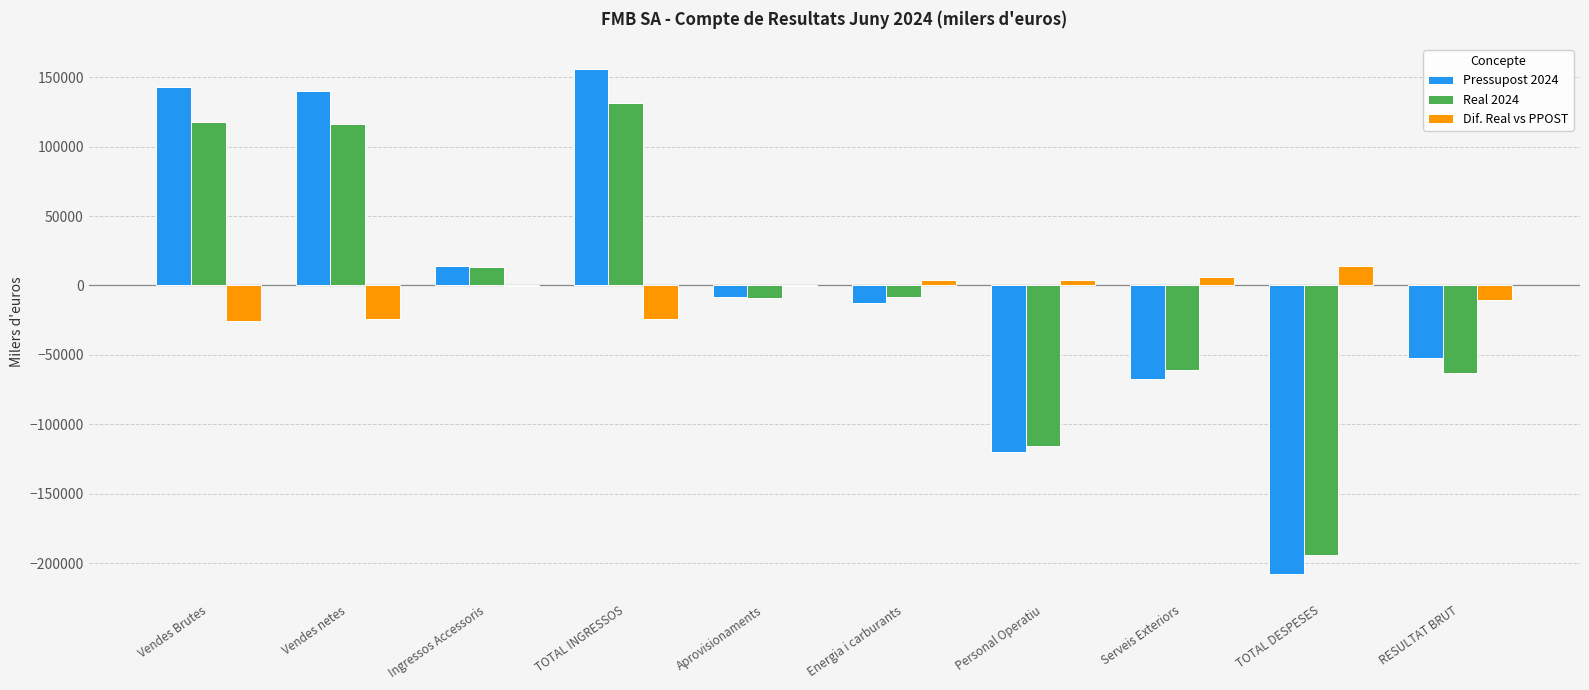

True or false: Pressupost 2024 has a value of -311776.3 at TOTAL DESPESES.

False